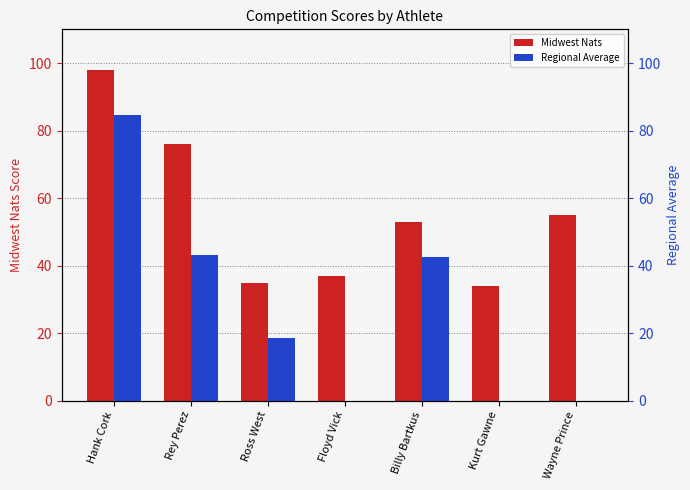

What is the difference between the highest and lowest values at Hank Cork?

13.4